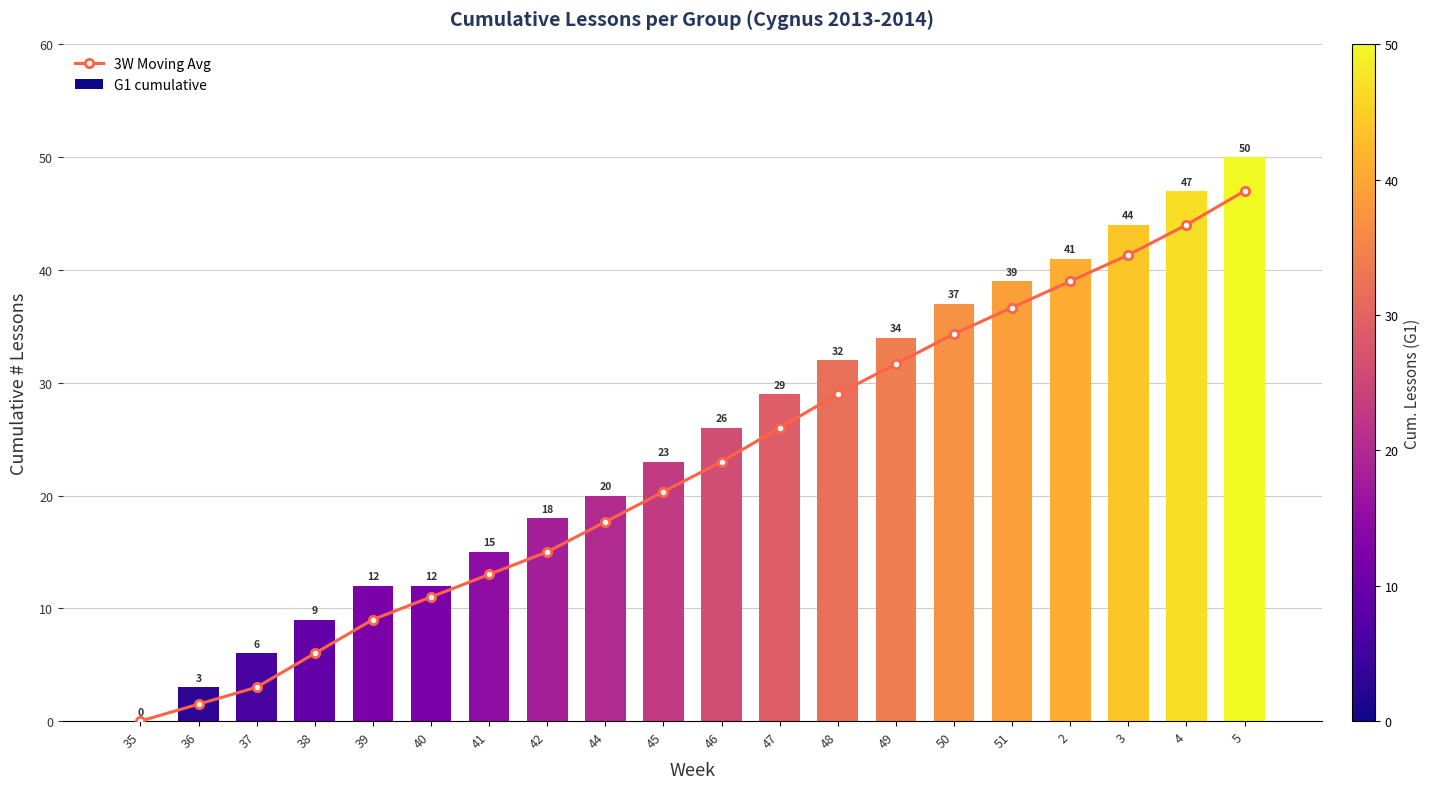

List the series in order of their overall mean, lowest first.

3W Moving Avg, G1 cumulative